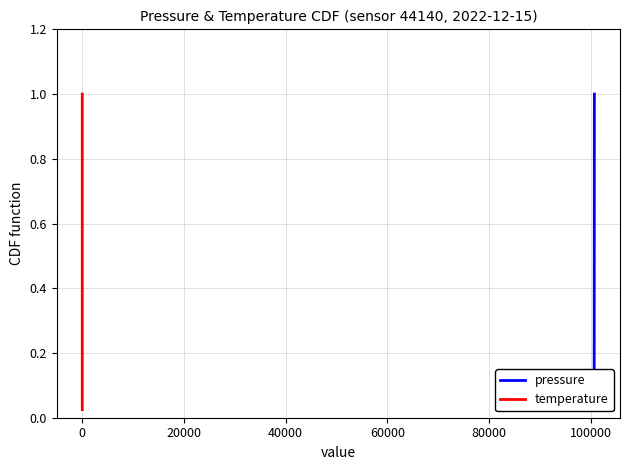

Is it true that pressure equals 1.0 at 25?

False